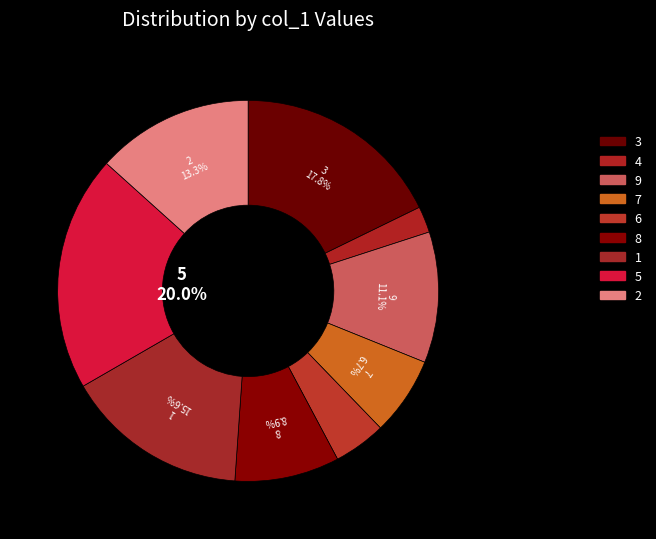

To the nearest percent, what percentage of the pie is 3?

18%